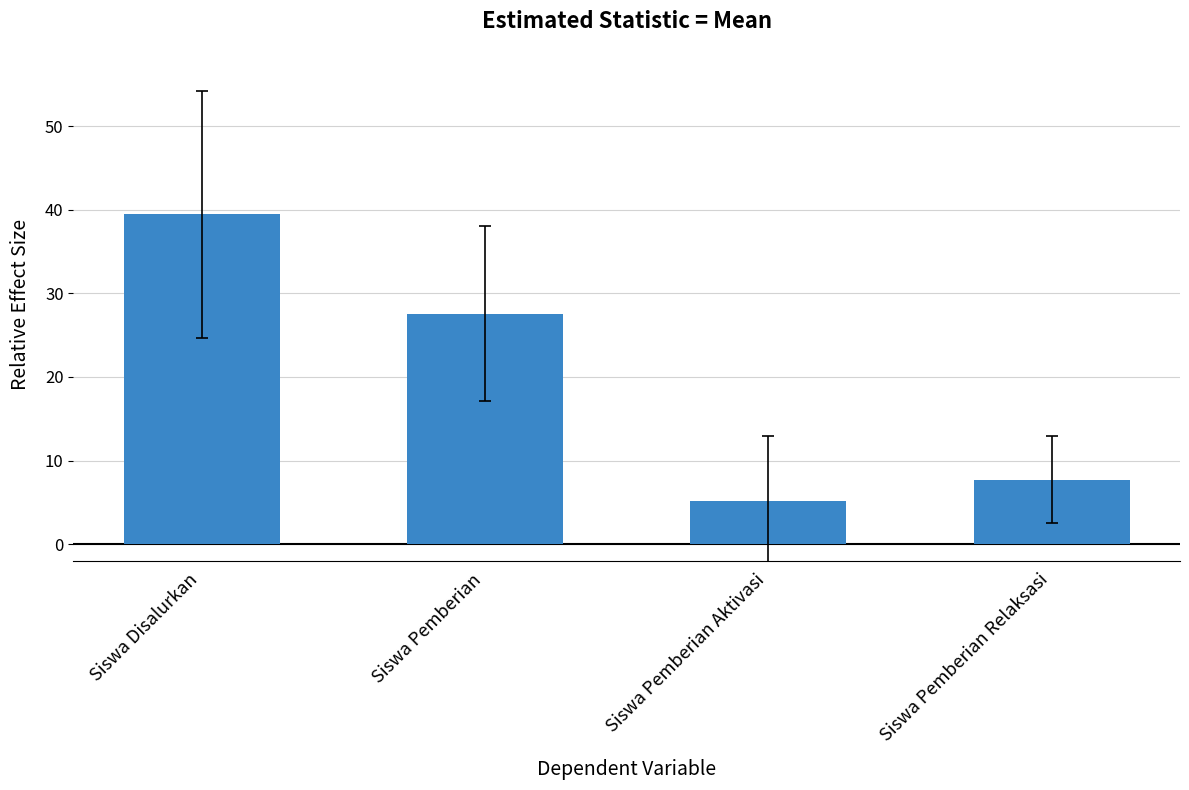

What is the label of the 3rd bar from the left?

Siswa Pemberian Aktivasi